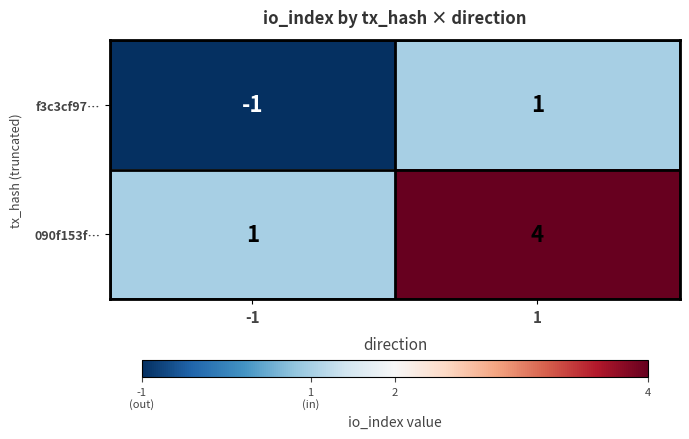

Is it true that f3c3cf97… equals 1 at 1?

True